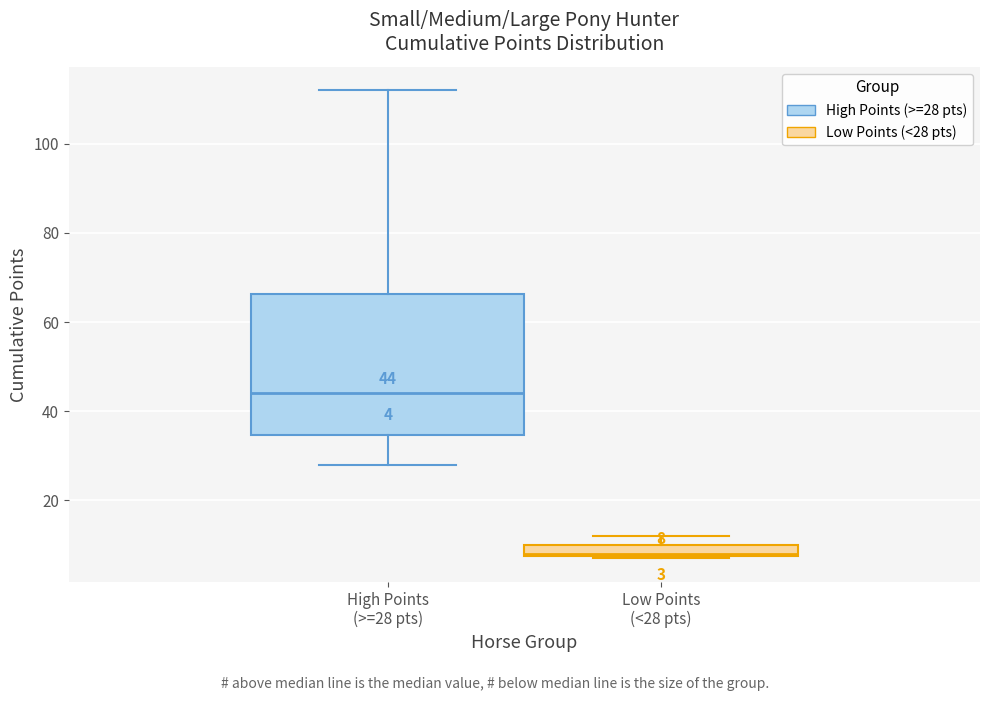

Comparing the boxes themselves (not the whiskers), which one is the tallest?

High Points (>=28 pts)